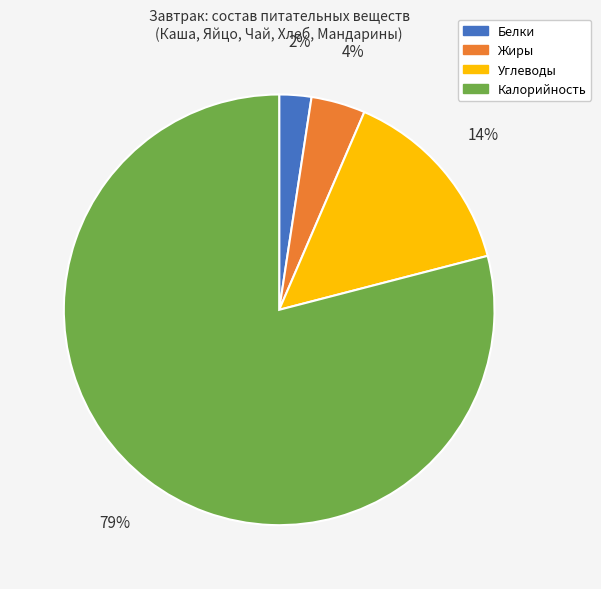

What percentage is the Белки slice, to the nearest percent?

2%